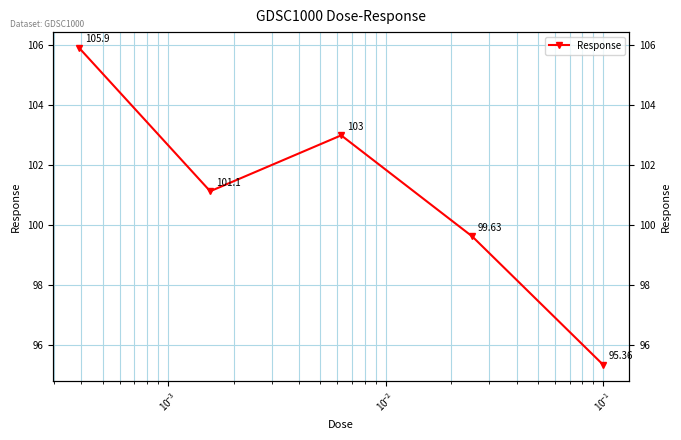

What is the value of the 2nd point from the left?

101.1